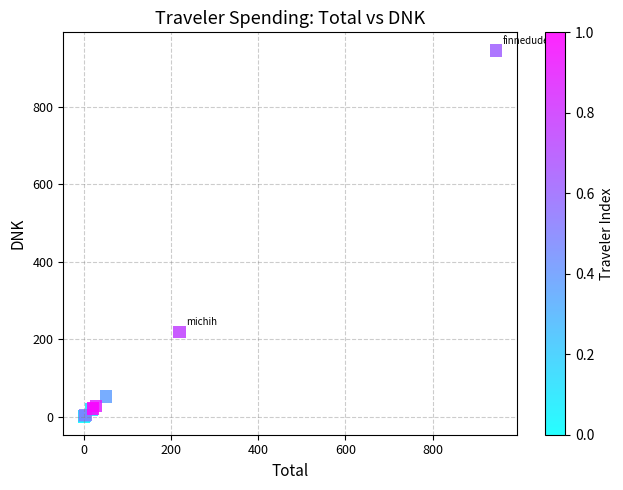

What Y value in the scatter plot is closest to 472?

219.3